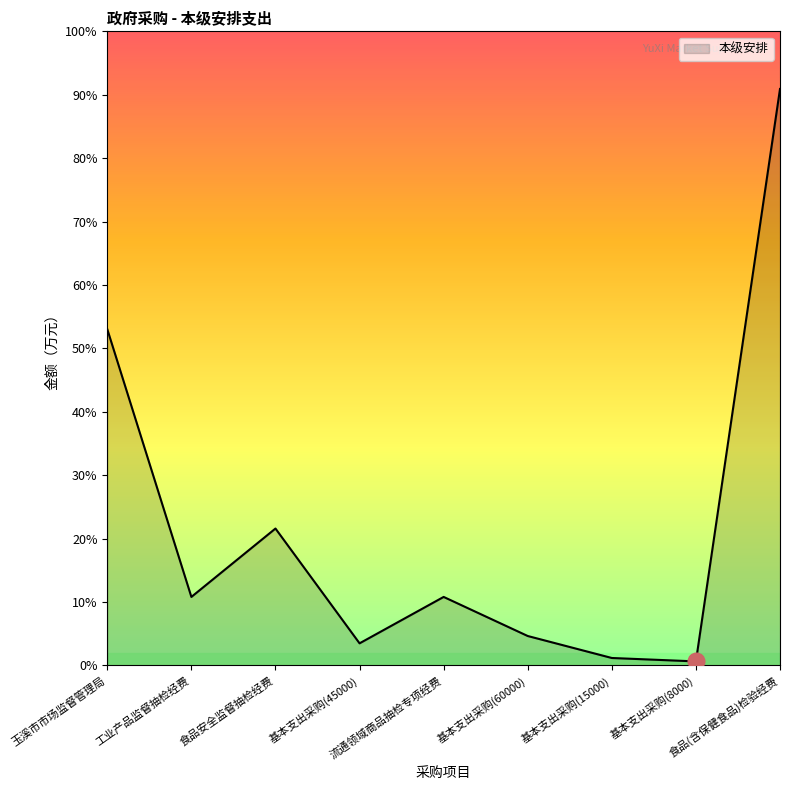

The chart shows a value of 10400 at 基本支出采购(8000). True or false?

False